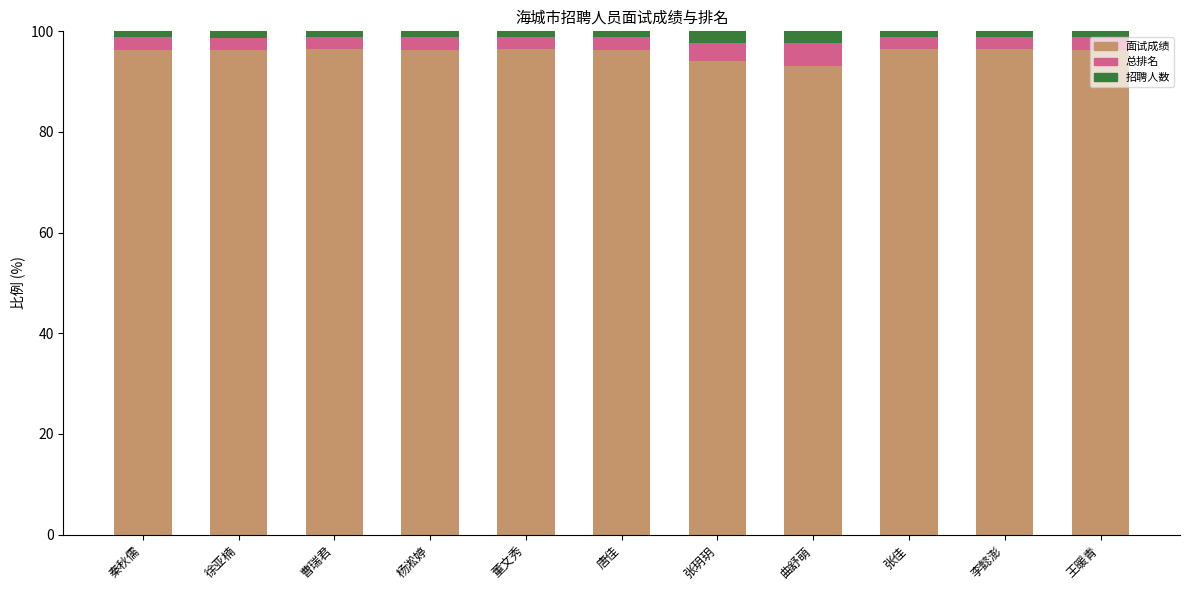

What is the difference between the maximum and minimum values in the 面试成绩 series?

3.4